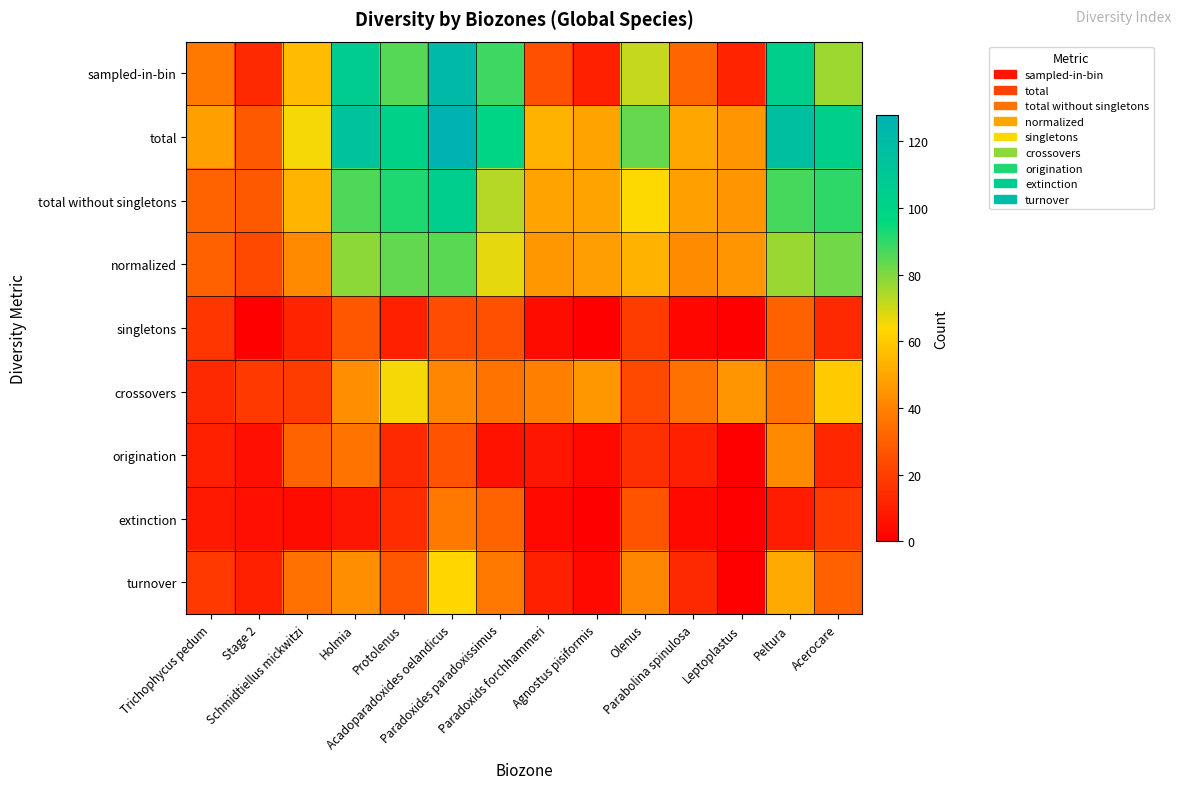

Which series has the largest range (max minus min)?

sampled-in-bin